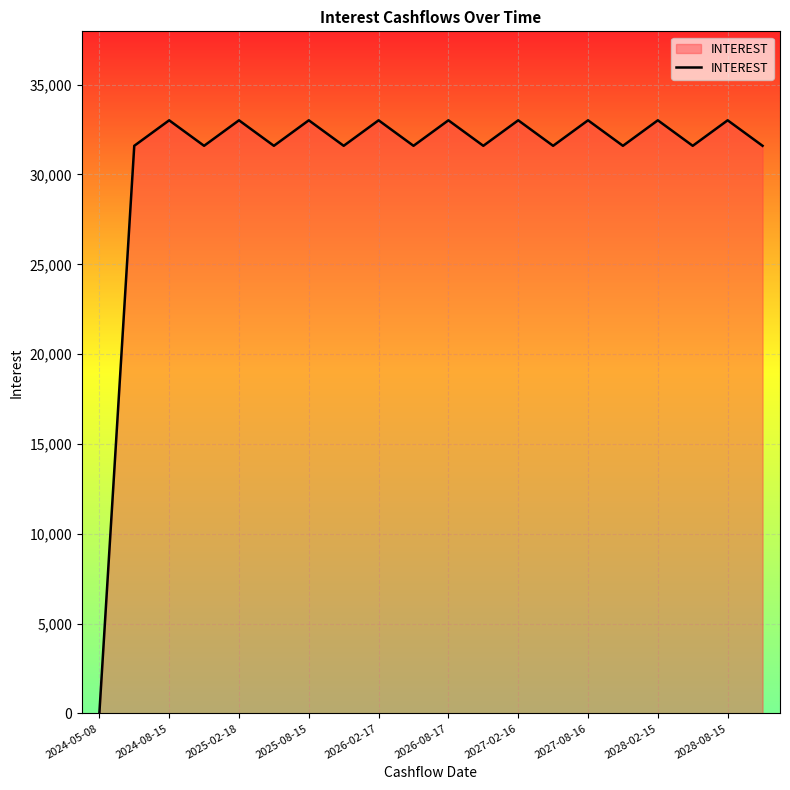

What is the sum of all values?

613124.9